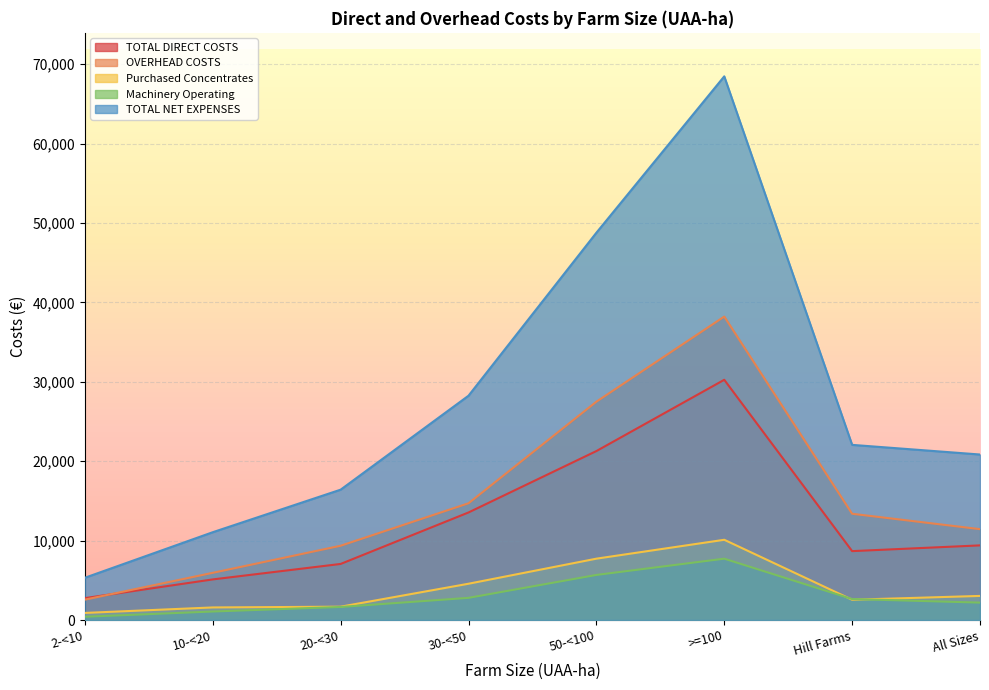

What is the average value of the Machinery Operating series?

3021